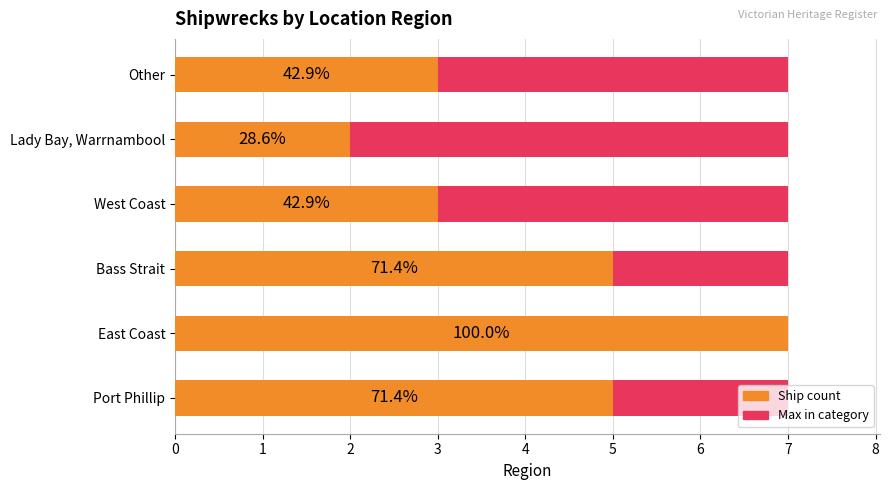

How many categories are shown in the chart?

6